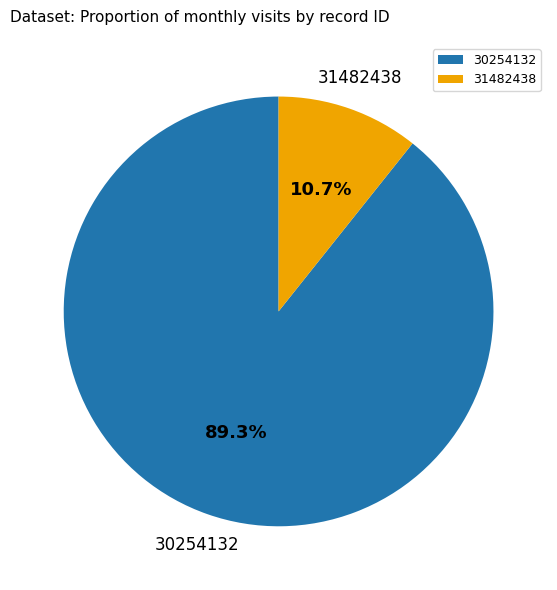

Which slice represents more than half of the pie?

30254132